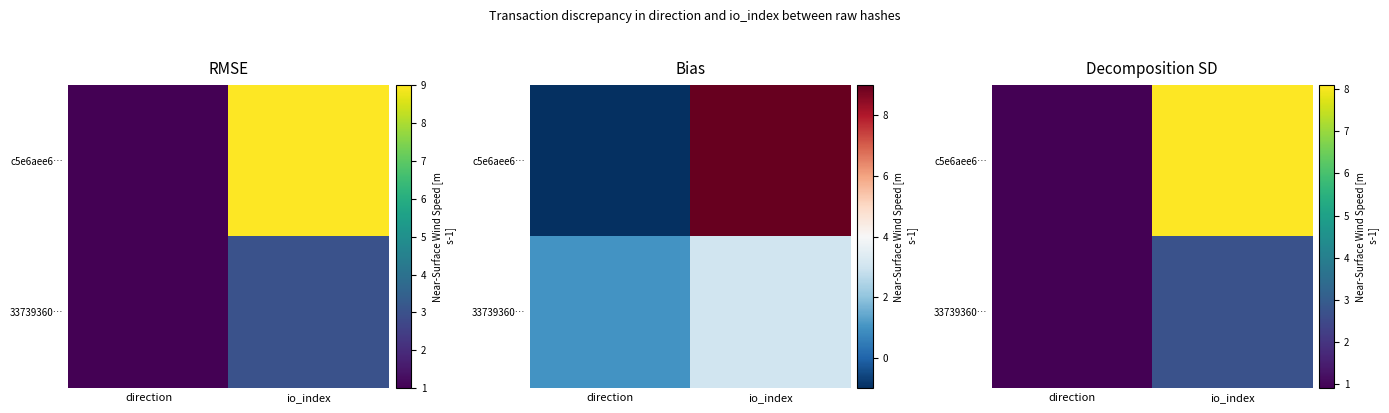

Read the c5e6aee6… value at io_index.

8.1